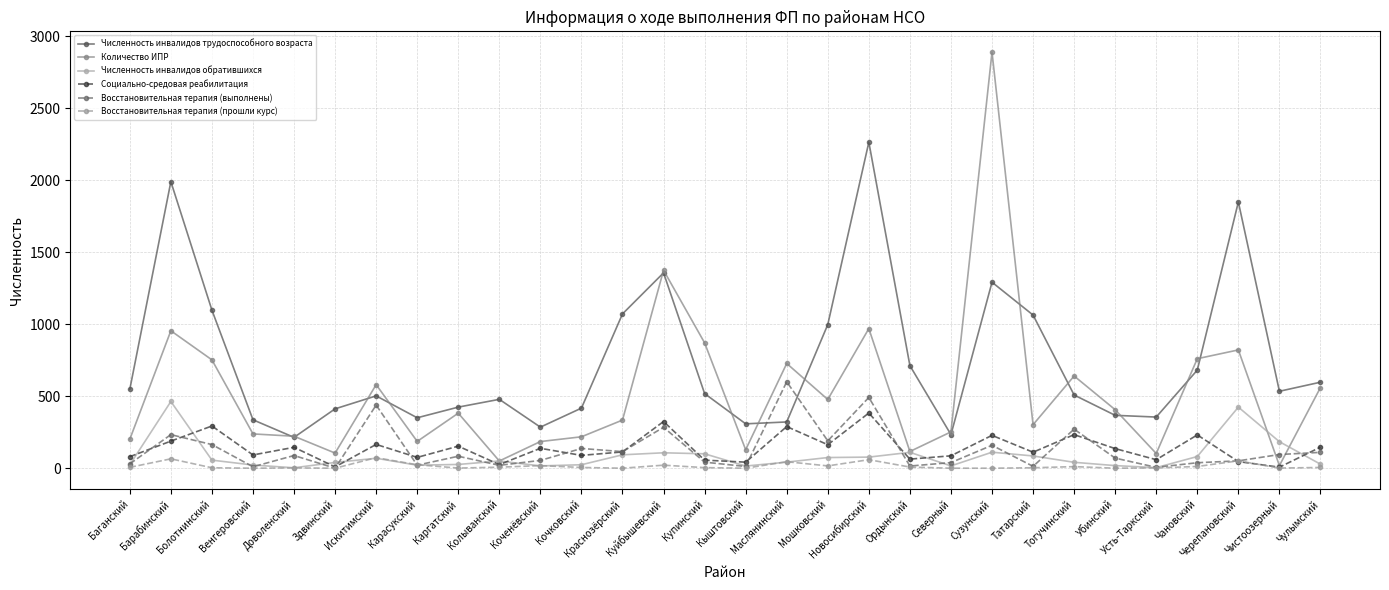

Which series has the largest total across all categories?

Численность инвалидов трудоспособного возраста